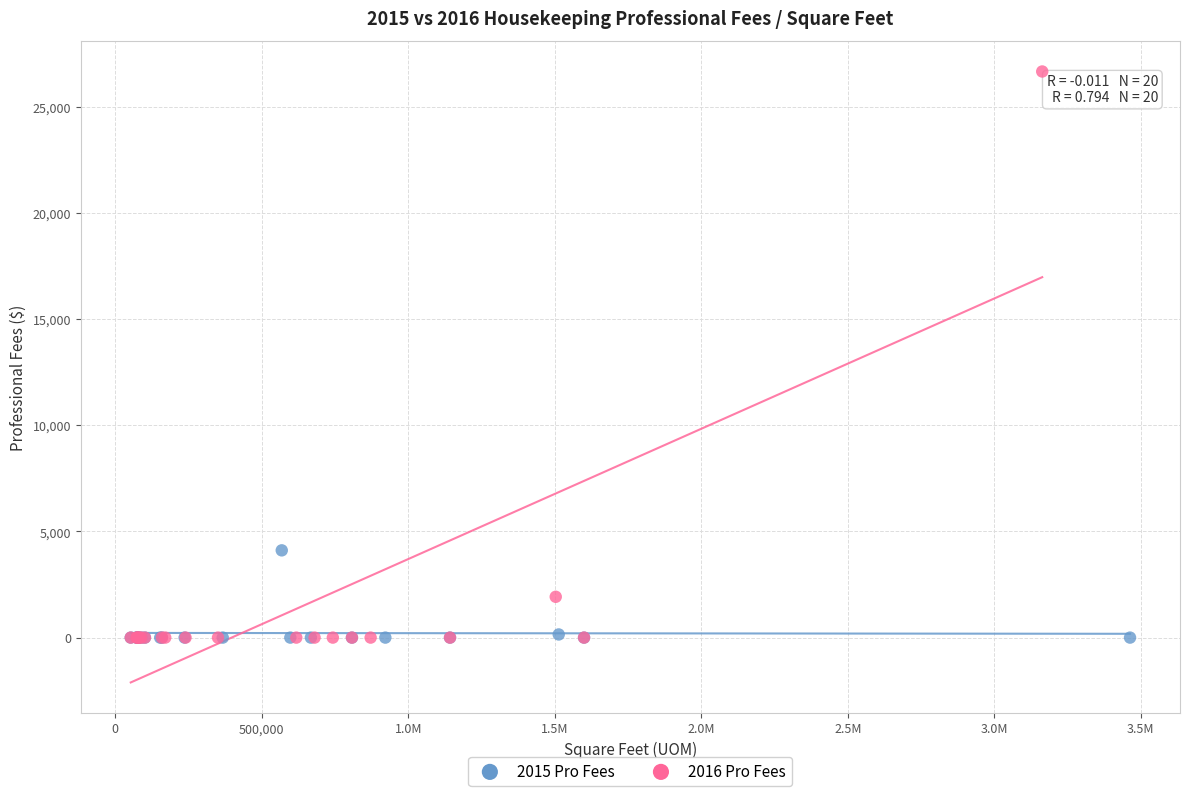

Which series has the largest Y range (max minus min)?

2016 Pro Fees